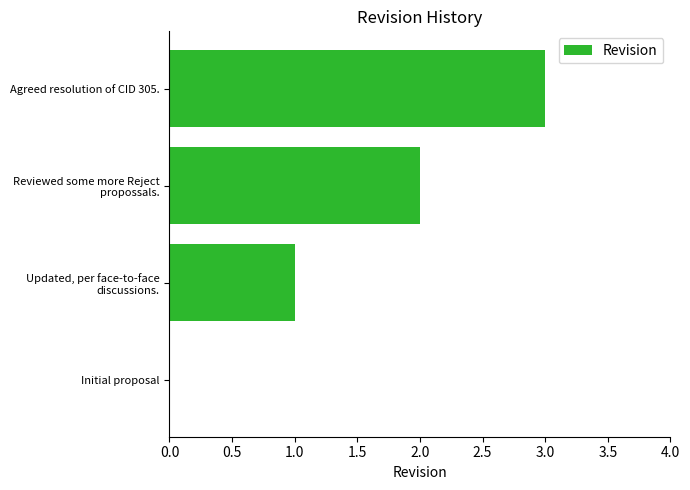

At which category does the chart reach its peak across all series?

Agreed resolution of CID 305.